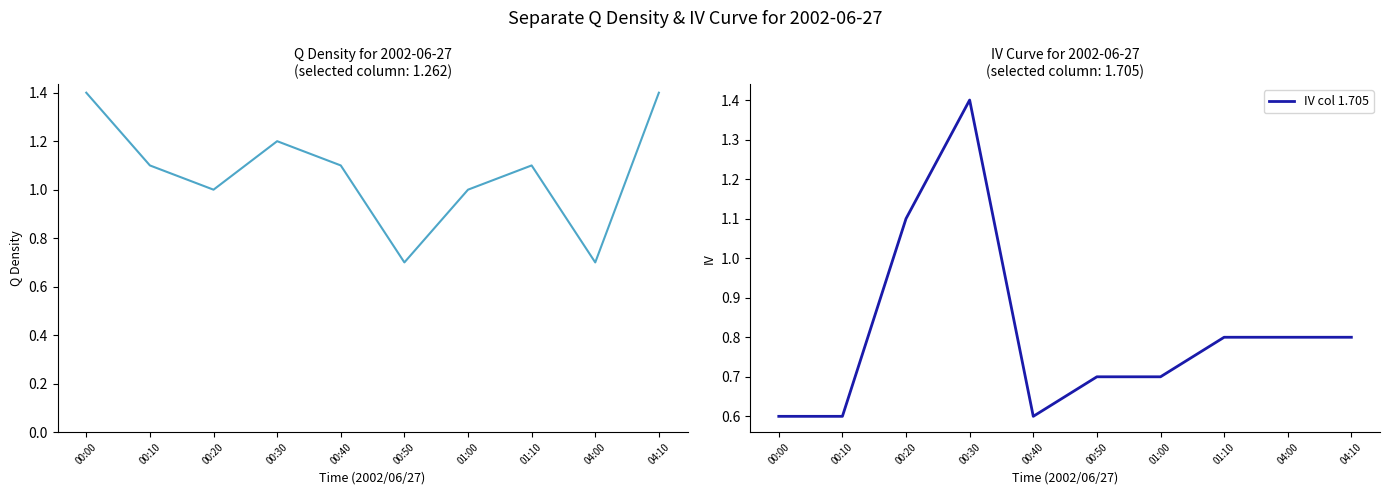

True or false: col 1.262 has a value of 0.4 at 04:00.

False